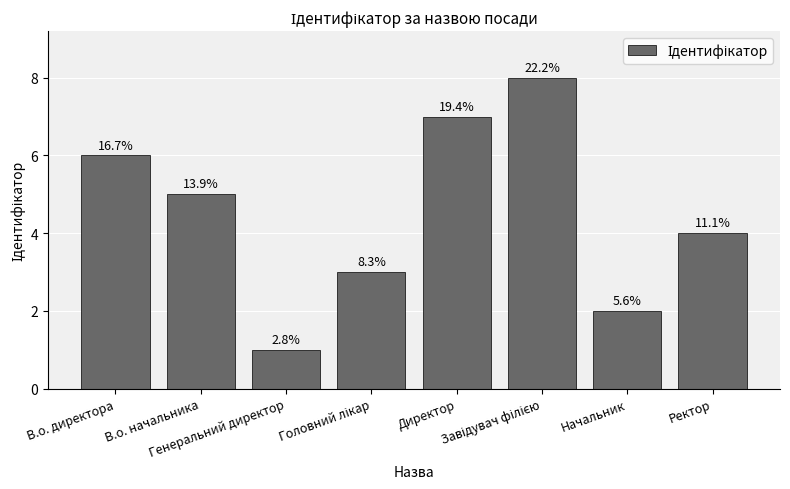

Does the chart contain any negative values?

No